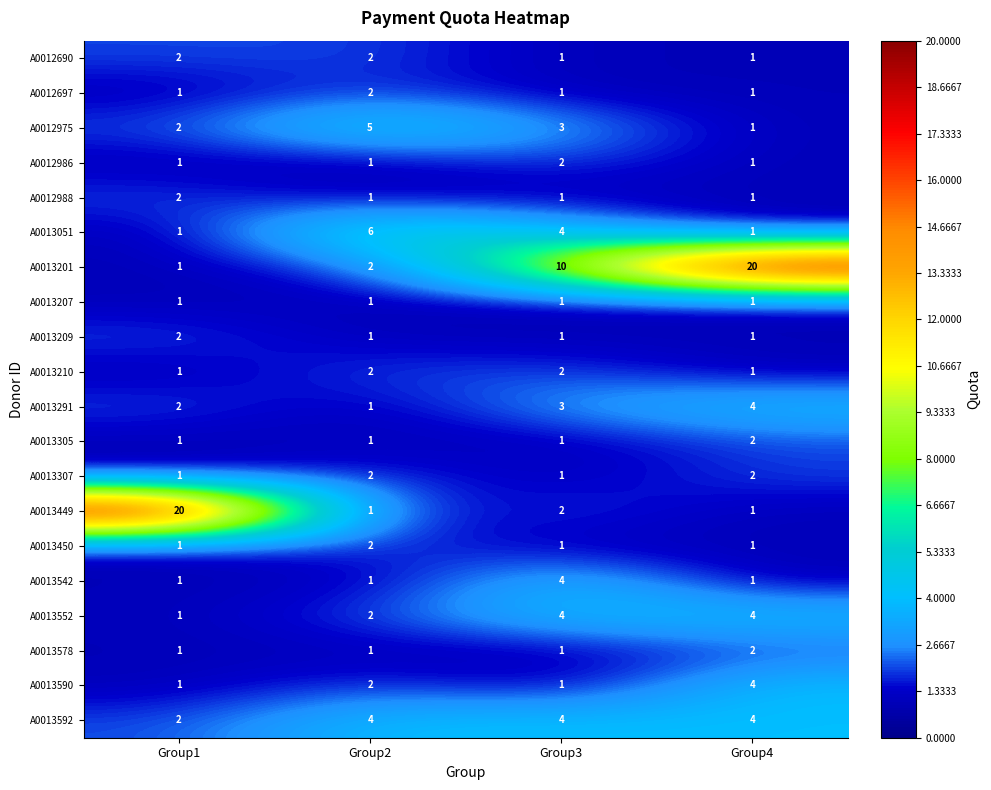

The value of A0013201 at Group4 is 20. True or false?

True